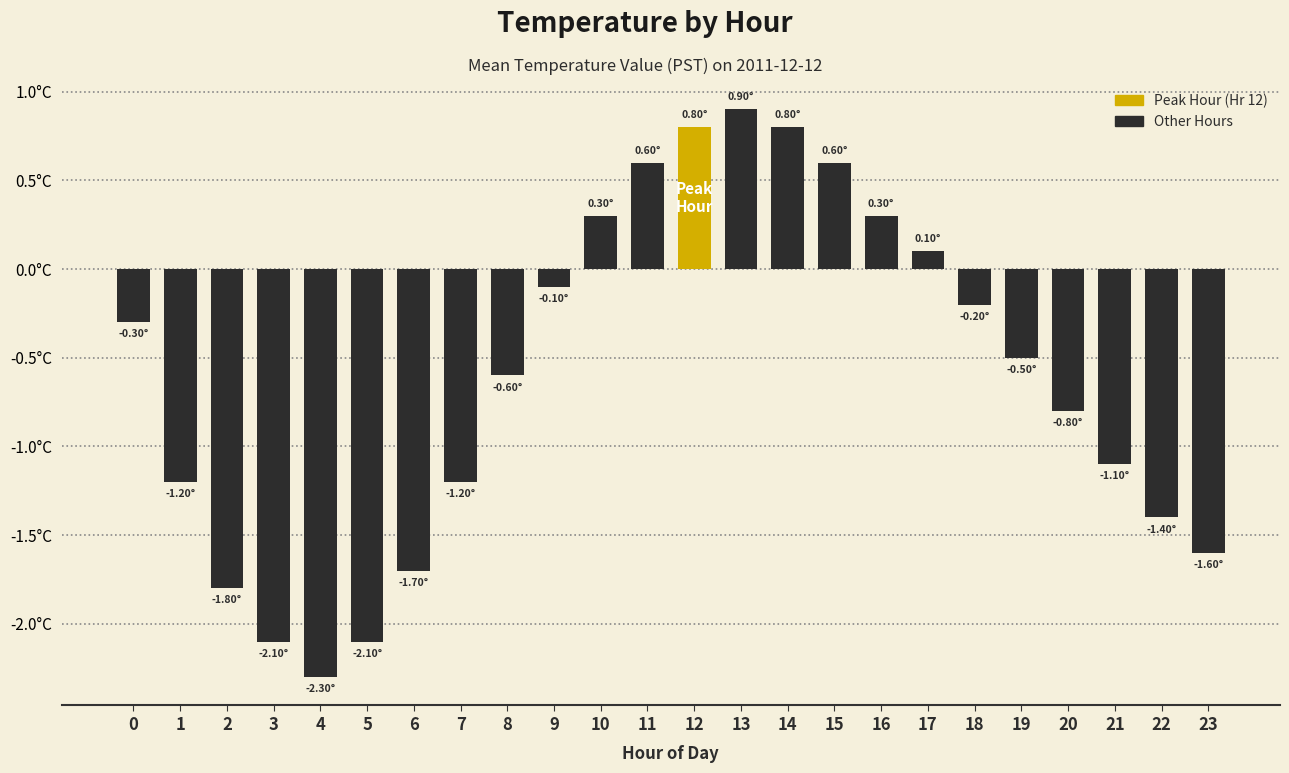

The value at 9 is -0.1. True or false?

True